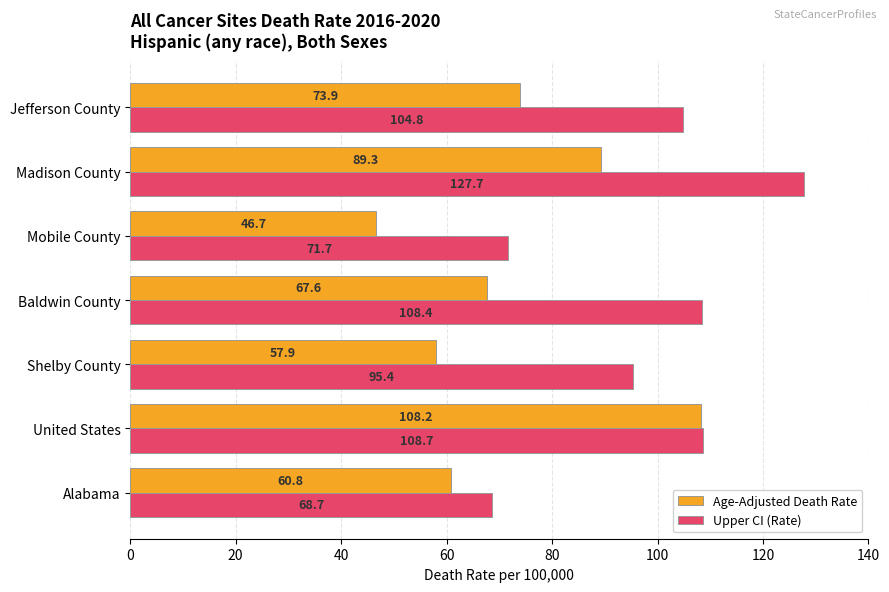

The value of Upper CI (Rate) at Shelby County is 47.8. True or false?

False